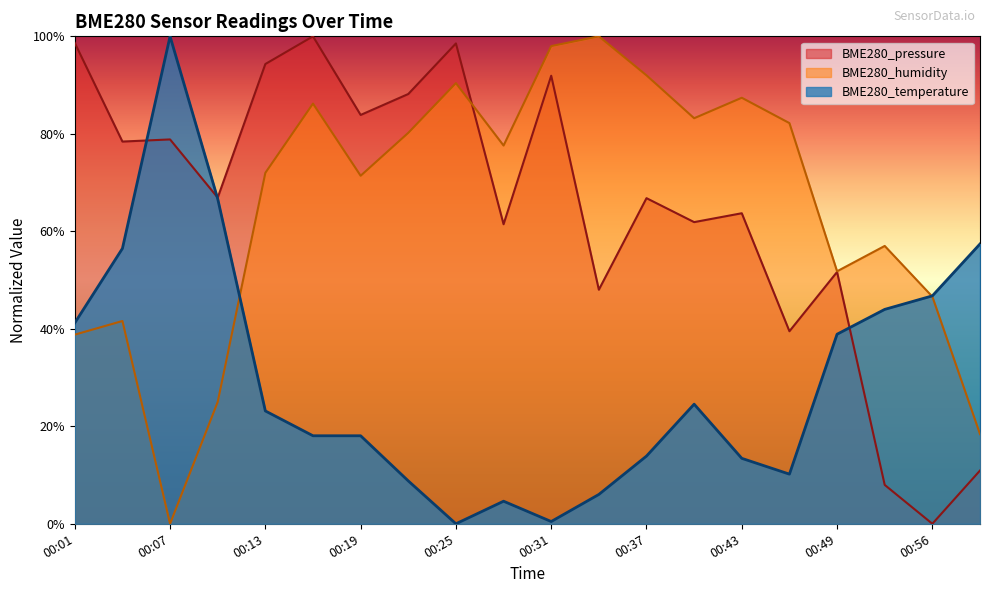

What is the sum of the BME280_humidity values at 00:31 and 00:43?

1.9